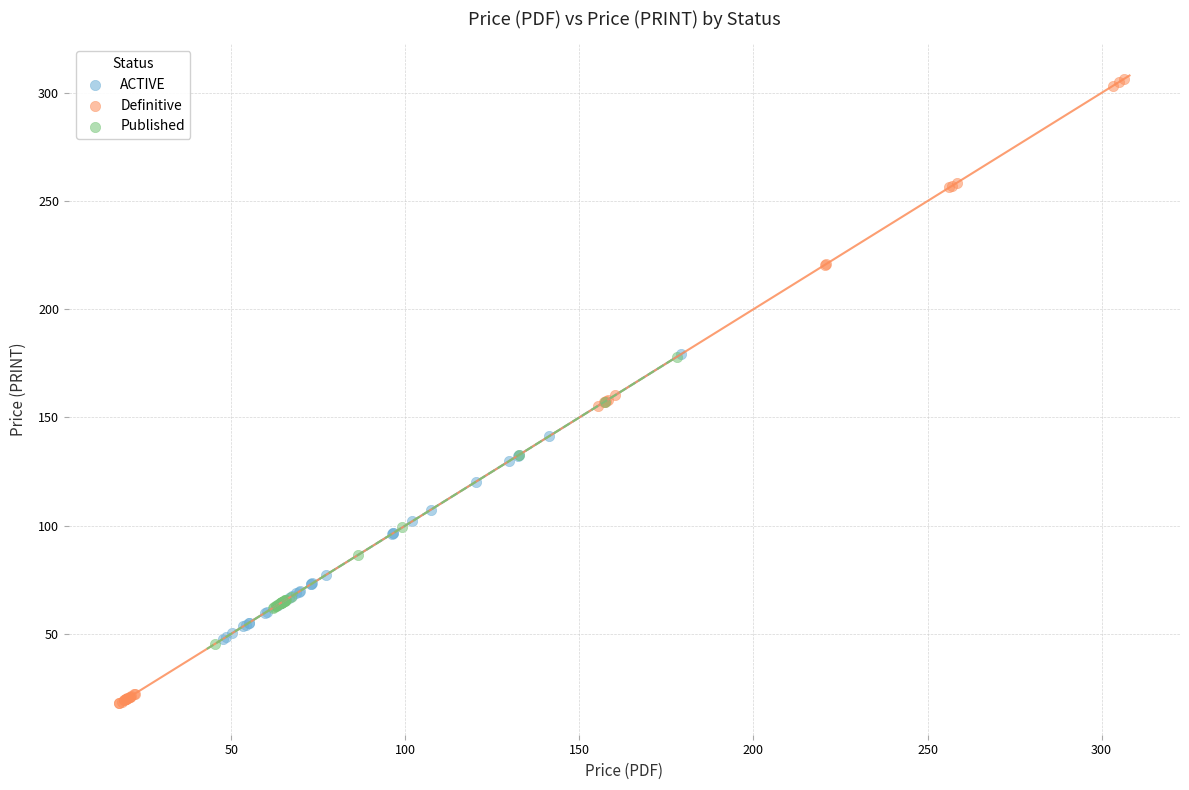

Which series reaches the maximum Y coordinate?

Definitive